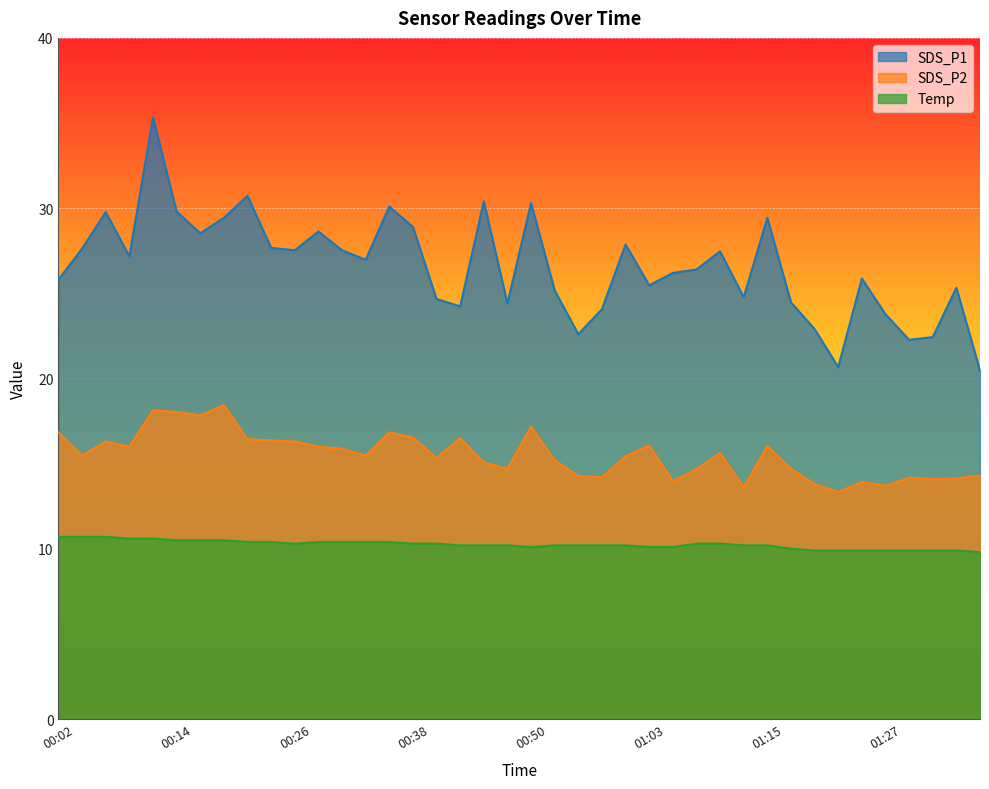

At how many categories does at least one series exceed 21?

38